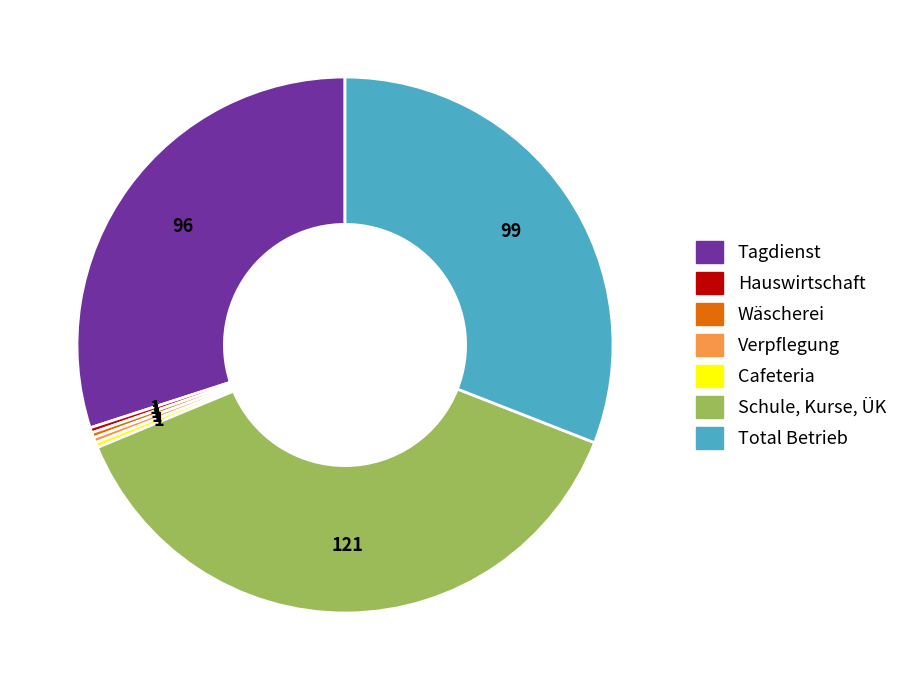

True or false: Schule, Kurse, ÜK accounts for 31% of the total.

False